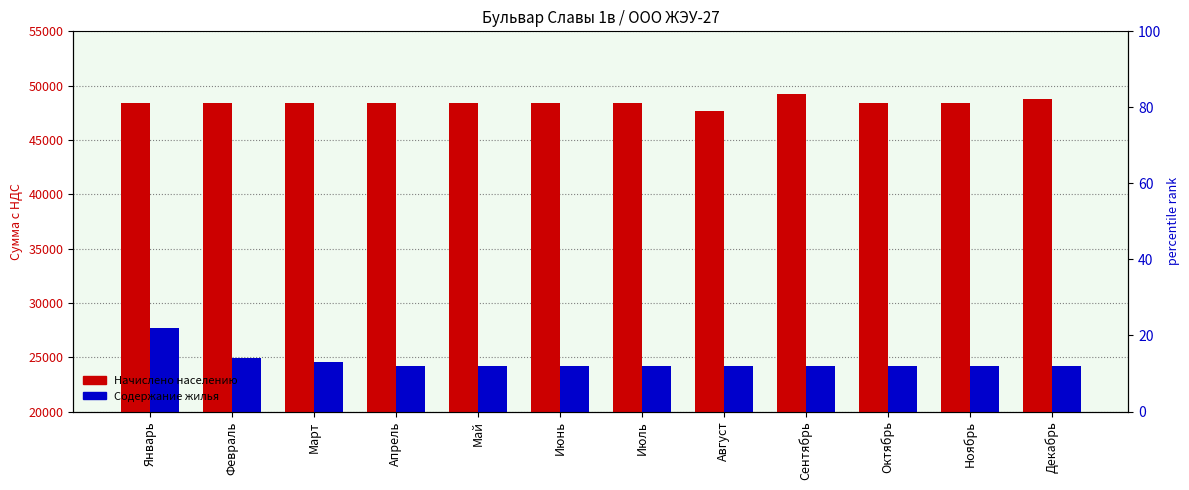

What is the minimum value shown in the chart?

24169.1